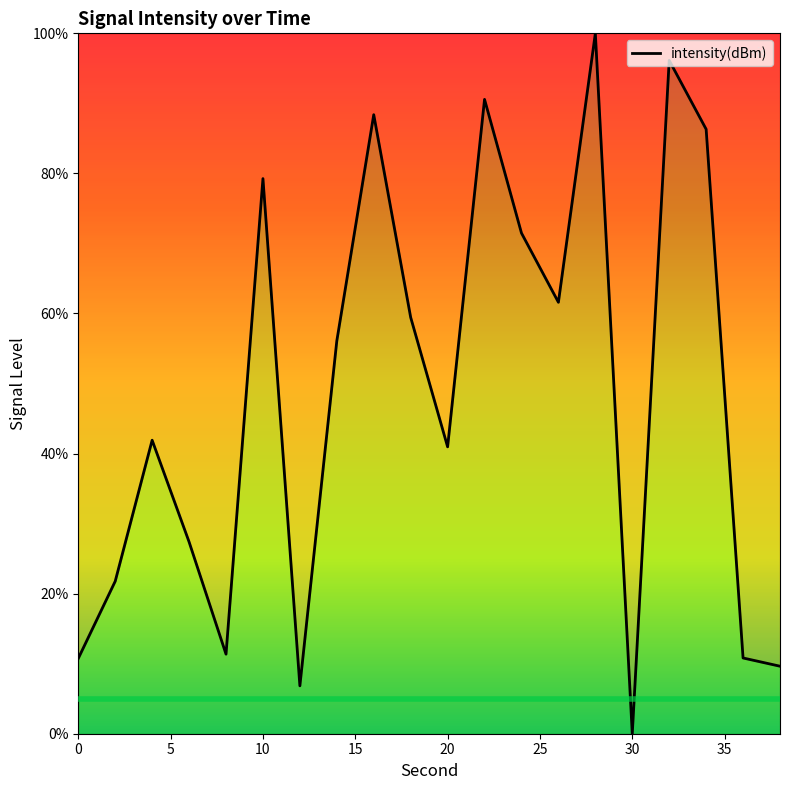

What is the maximum value shown in the chart?

100.0